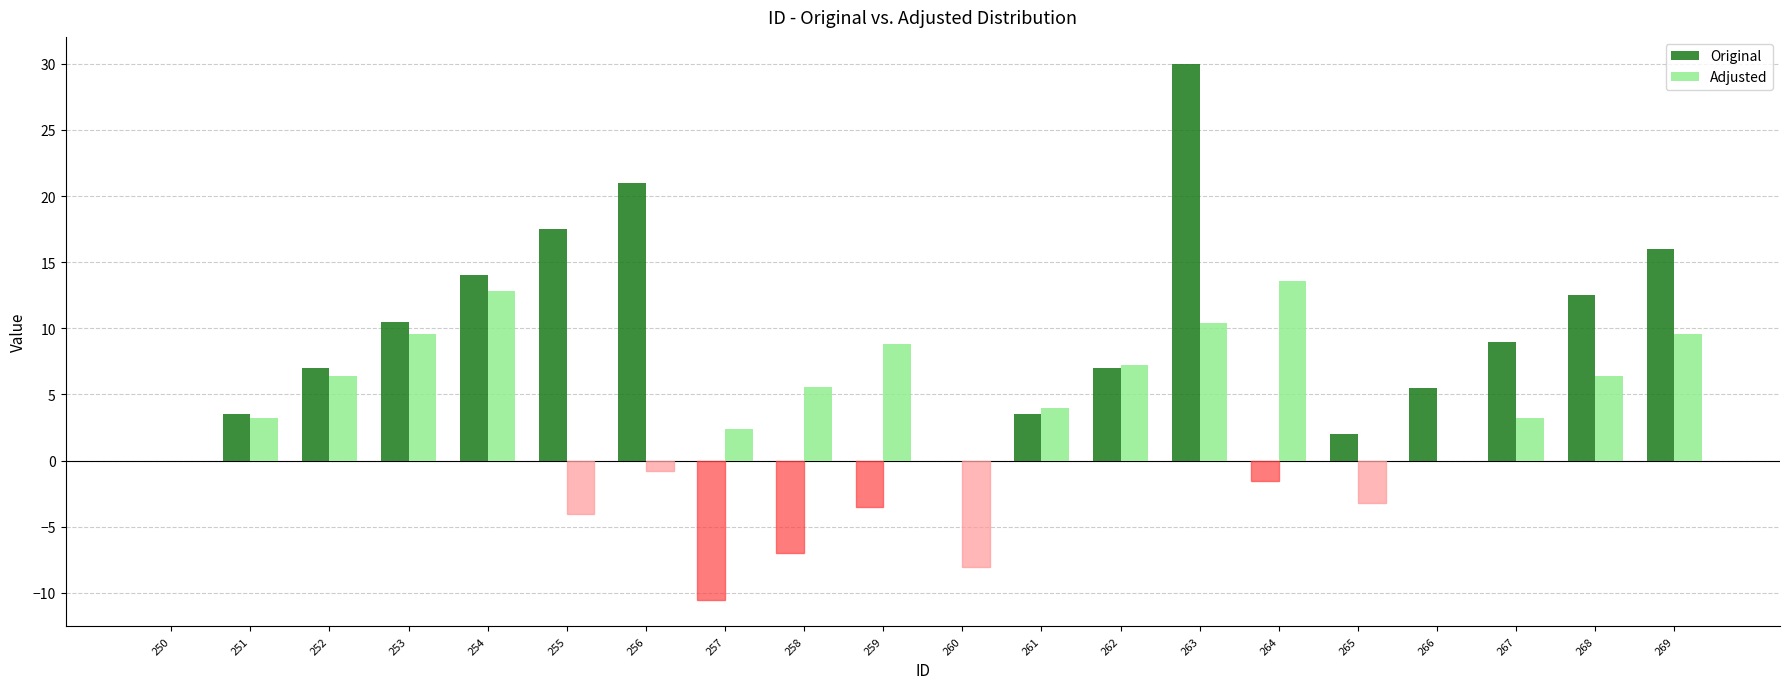

At which category is the sum across all series the highest?

263